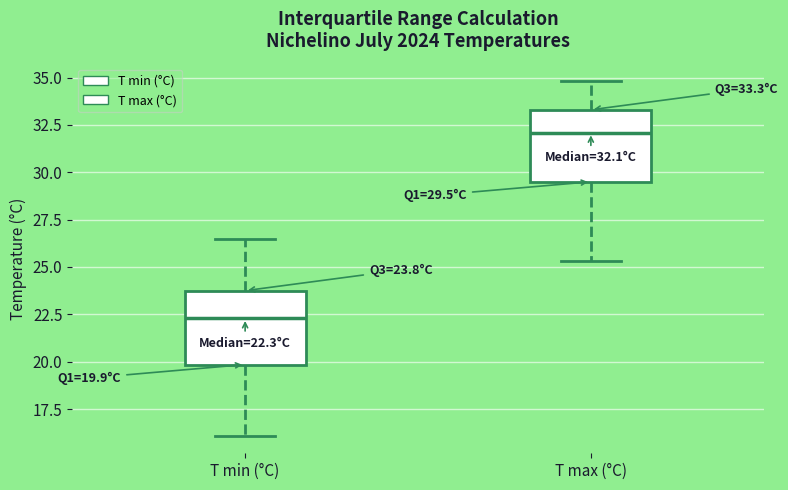

Which box's median line is the lowest?

T min (°C)